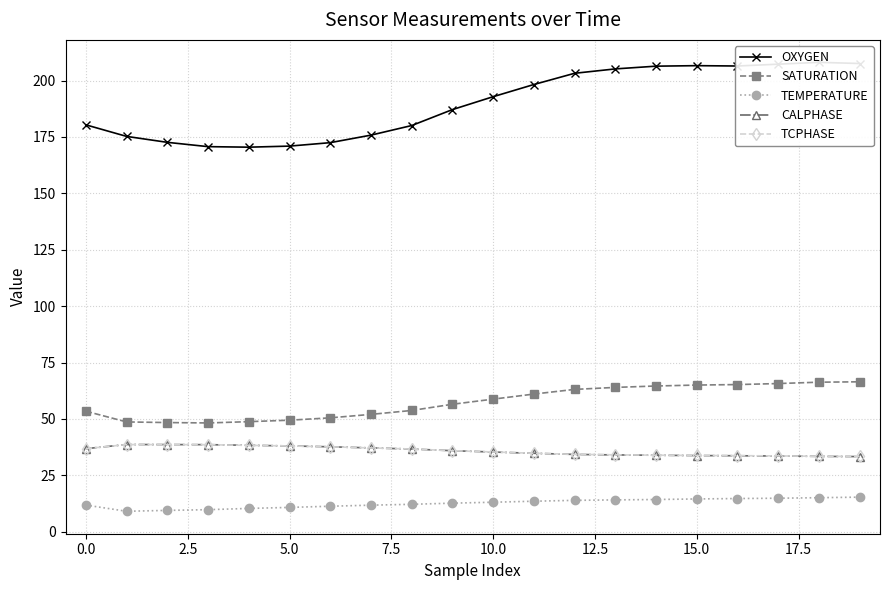

True or false: SATURATION and TEMPERATURE intersect in this chart.

False